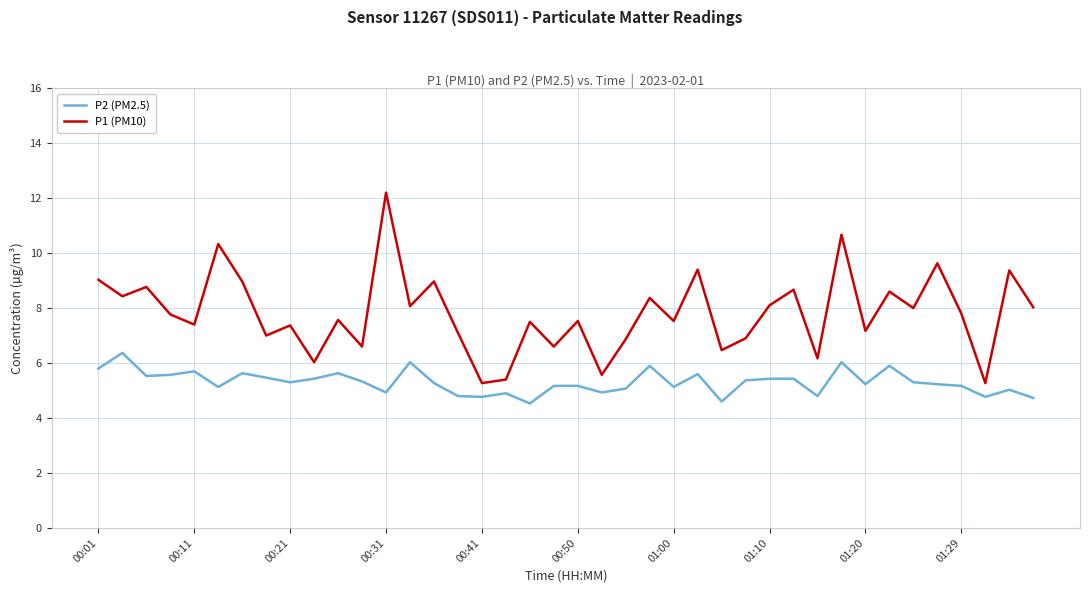

What are all the series names shown in the legend?

P2 (PM2.5), P1 (PM10)